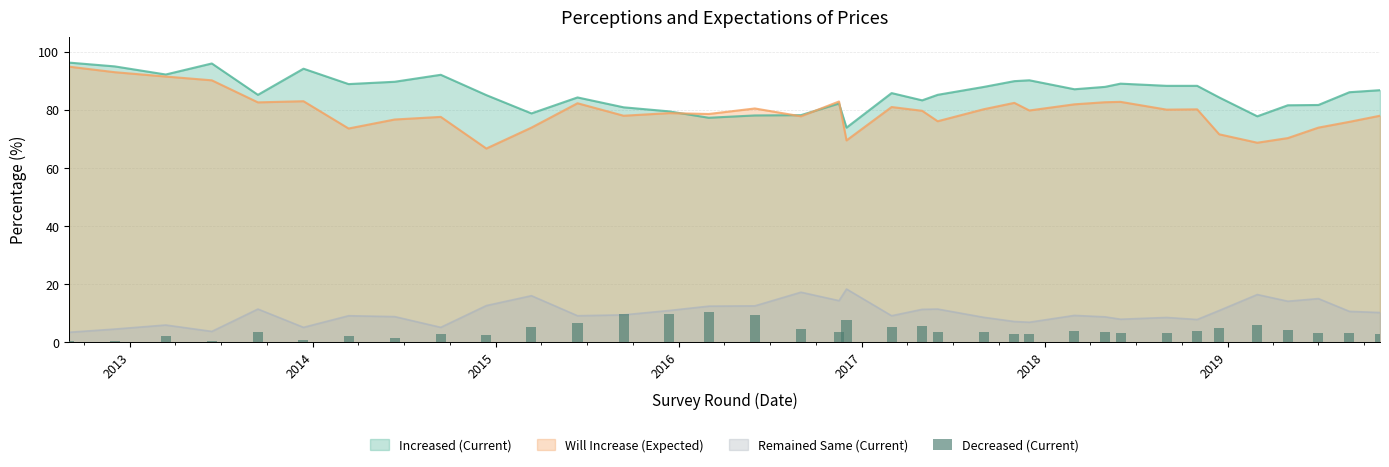

What is the value of the 17th bar from the left?

4.6